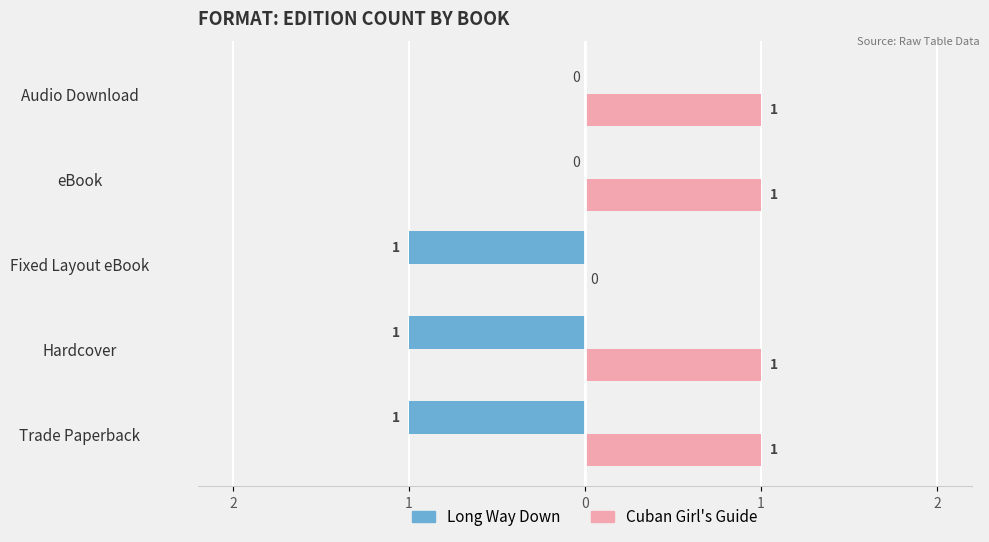

What are all the series names shown in the legend?

Long Way Down, Cuban Girl's Guide